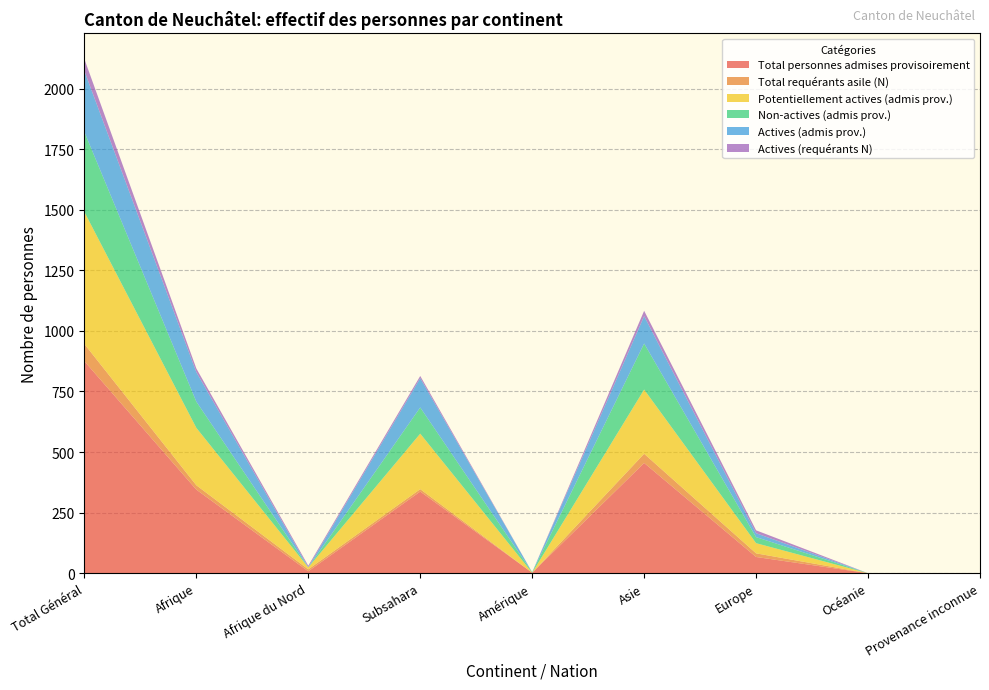

Reading left to right, list all the values displayed in this chart.

Total personnes admises provisoirement: 875	345	8	337	2	455	67	0	0
Total requérants asile (N): 71	18	8	10	0	38	15	0	0
Potentiellement actives (admis prov.): 545	237	8	229	0	265	42	0	0
Non-actives (admis prov.): 330	108	0	108	2	190	25	0	0
Actives (admis prov.): 252	122	1	121	0	113	16	0	0
Actives (requérants N): 49	15	6	9	0	22	12	0	0